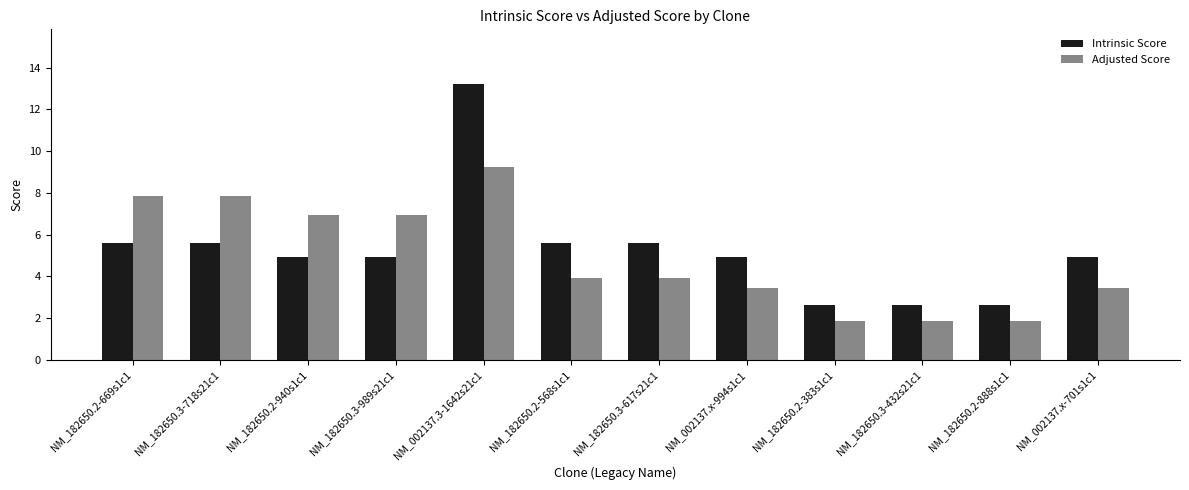

What is the total value across all series at NM_182650.3-989s21c1?

11.9